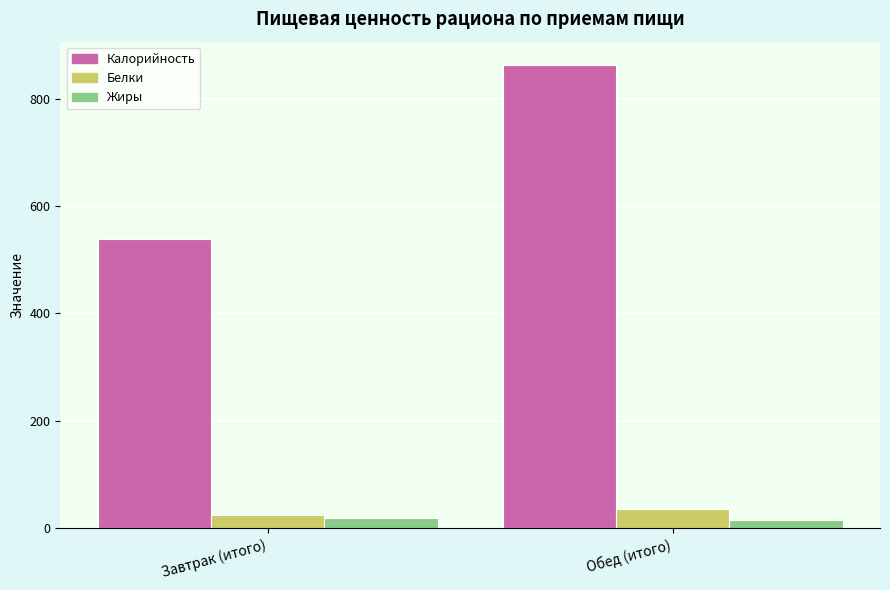

Which category has the highest value across all series?

Обед (итого)